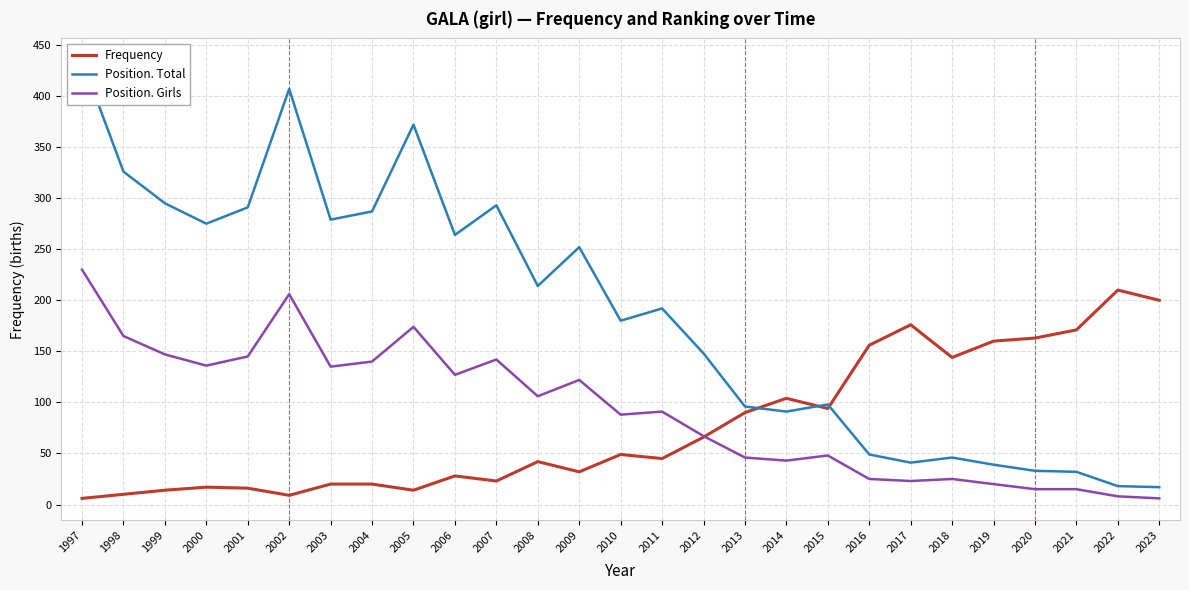

What is the maximum value for Position. Total?

435